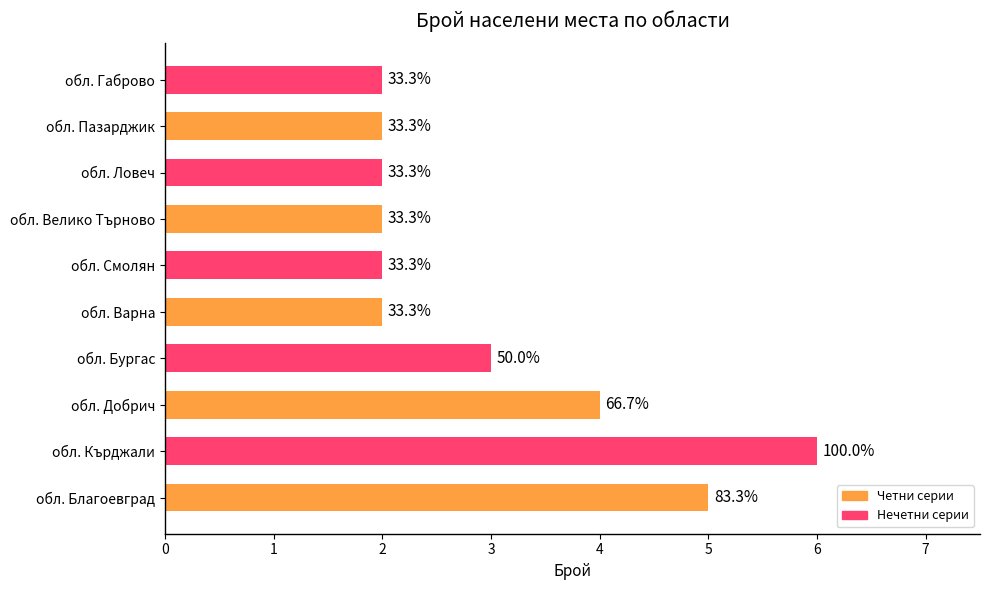

Does the chart contain any negative values?

No